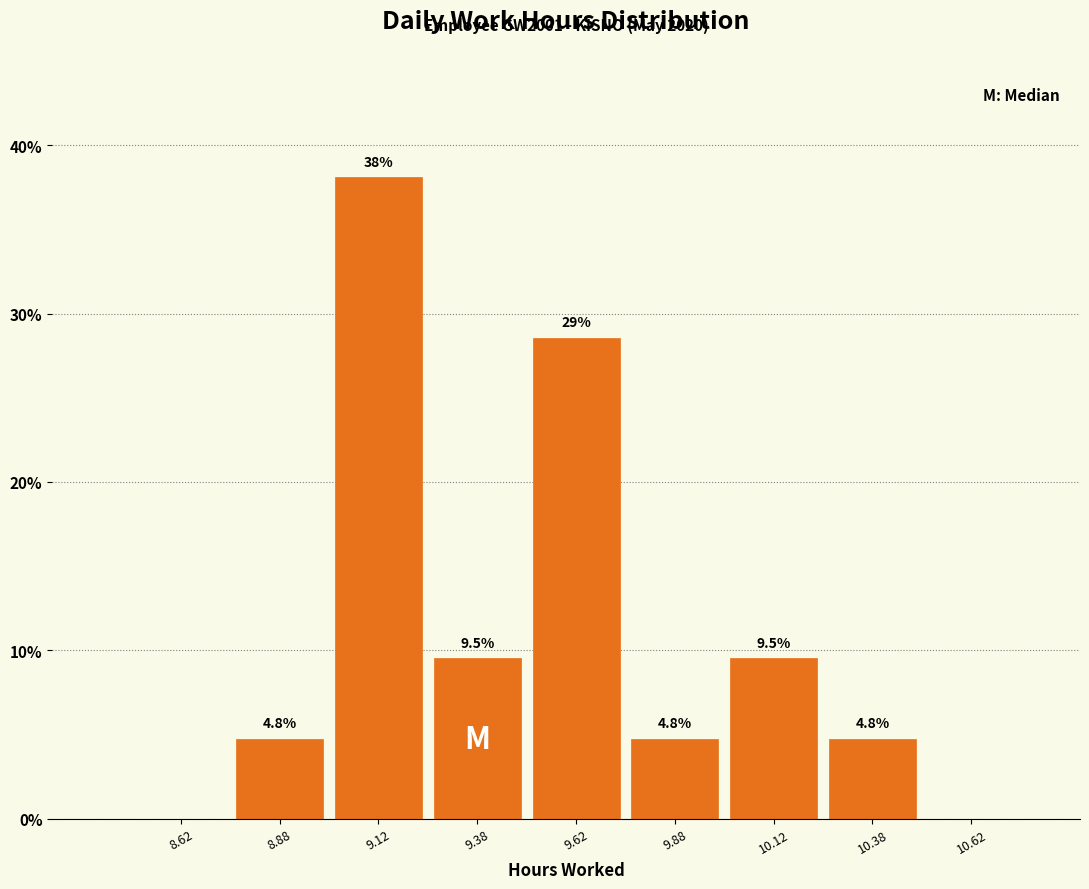

Over which range of the x-axis is the bar tallest?

9.00 to 9.25